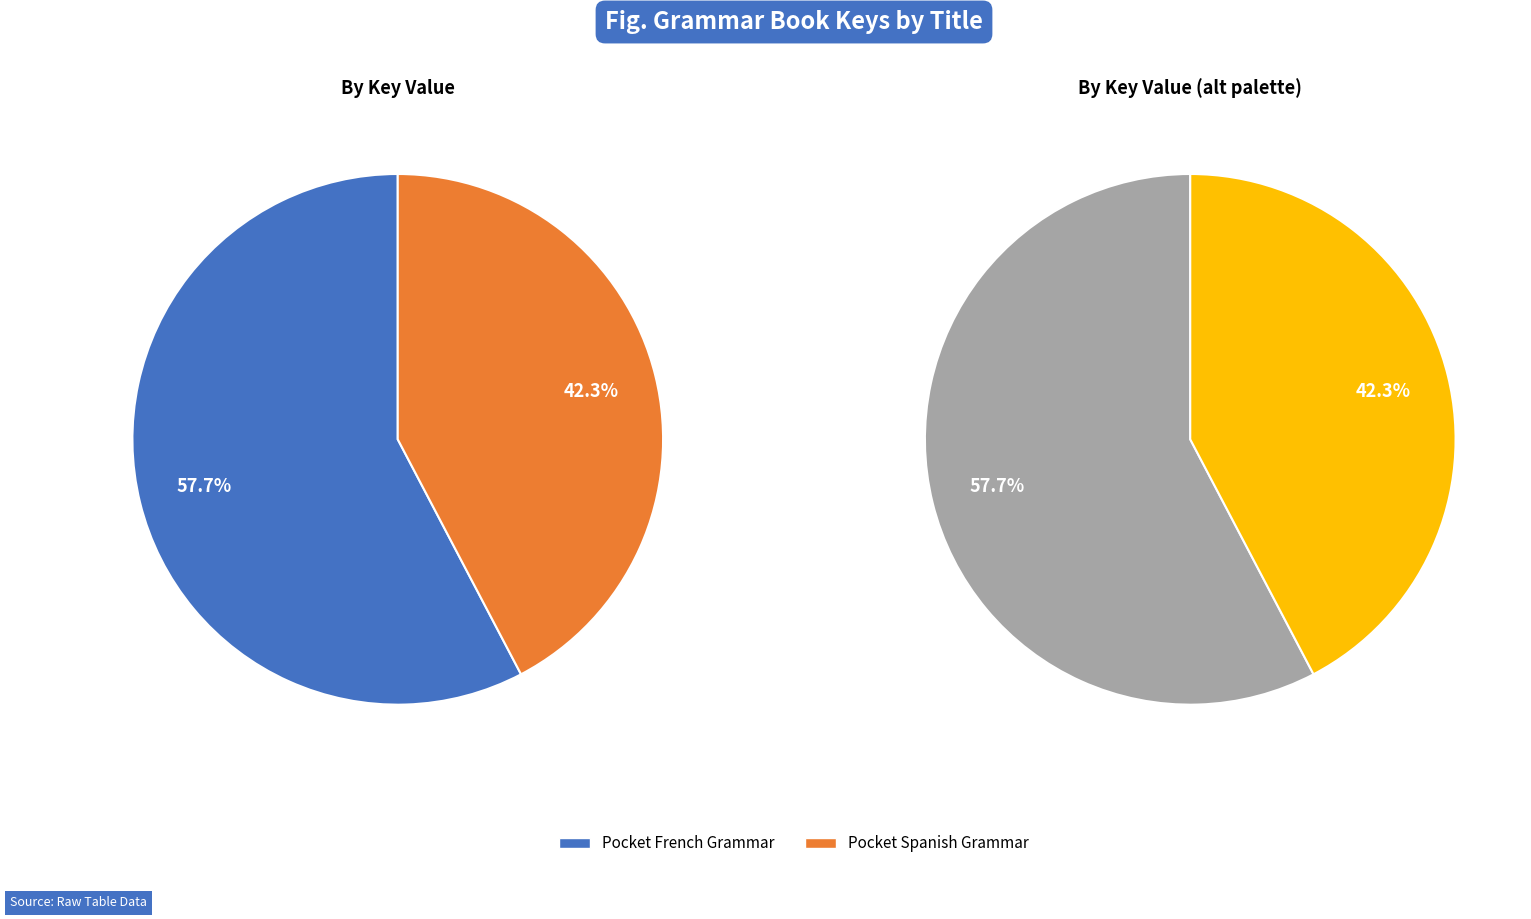

Approximately how many times larger is the value at Pocket French Grammar compared to Pocket Spanish Grammar?

1.4